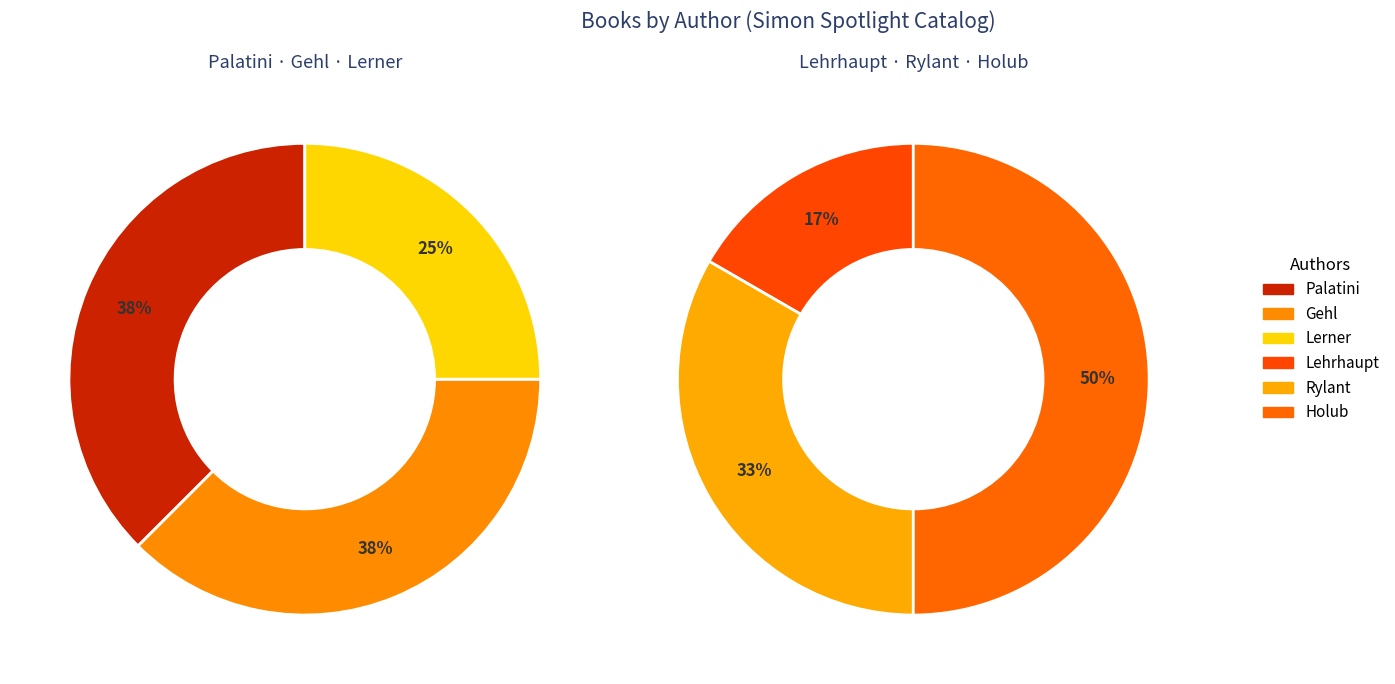

Is Laura Gehl (402418077) the majority of the pie?

No